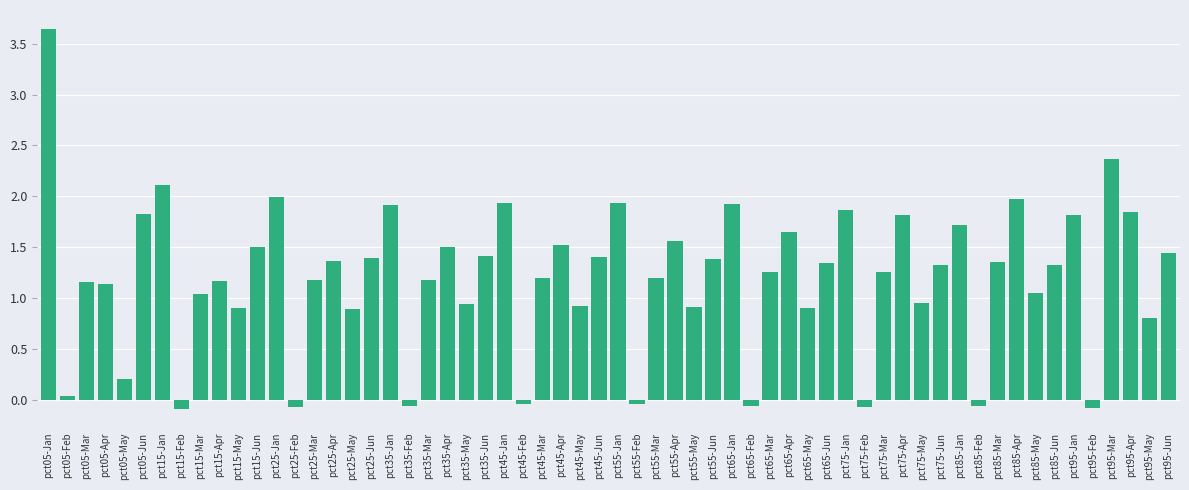

What is the value of the 21st bar from the left?

1.2